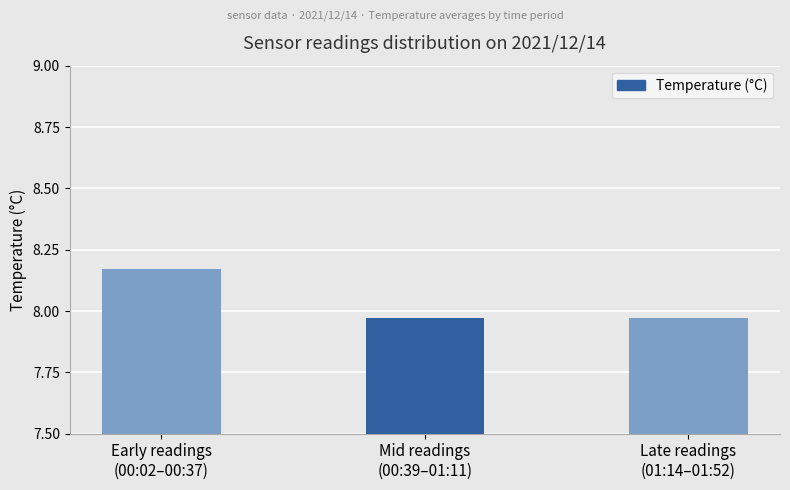

Are the bars horizontal?

No